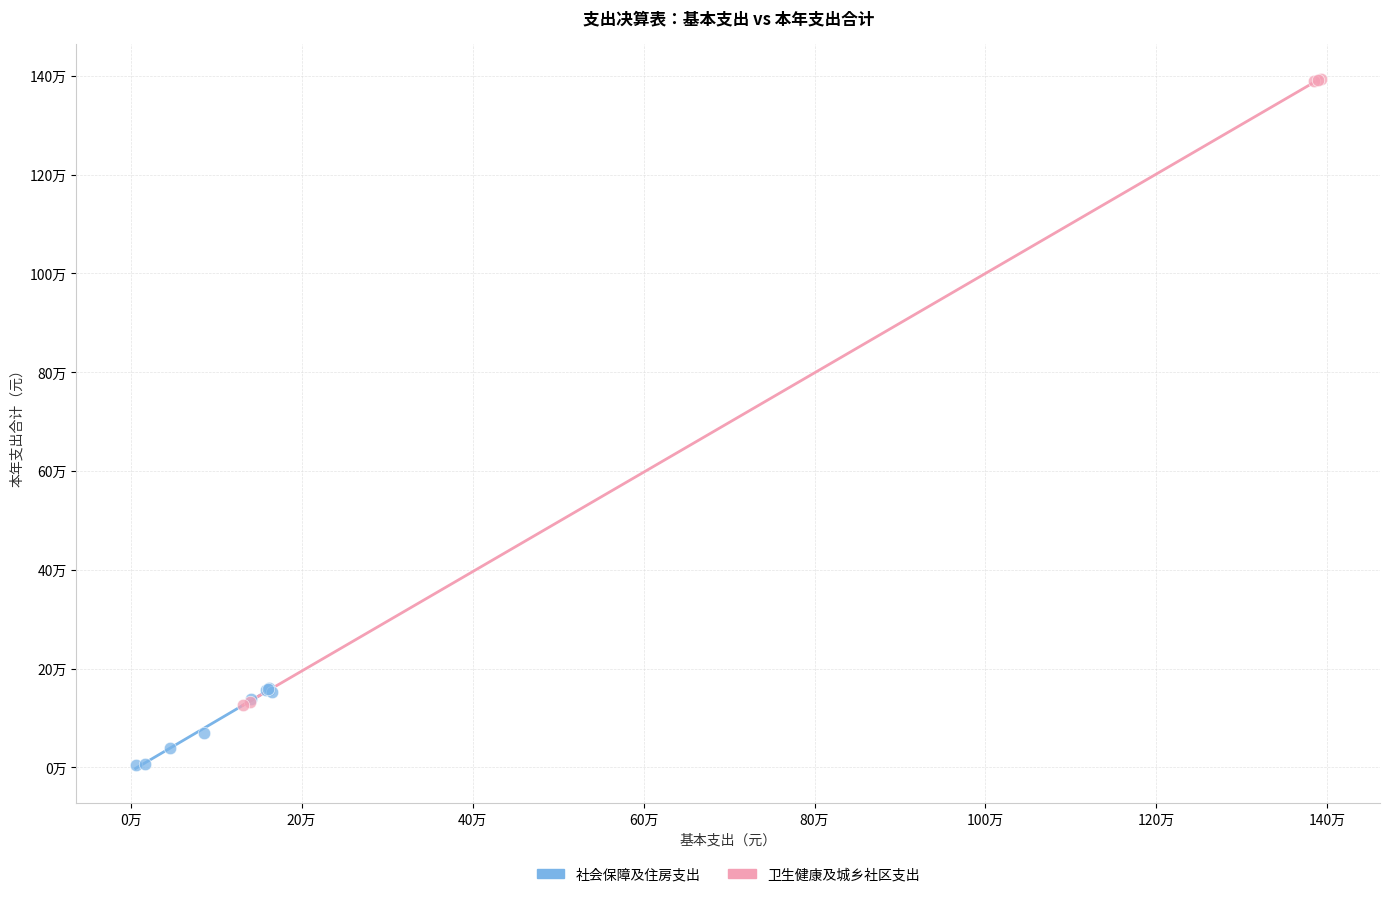

What are all the series names shown in the legend?

社会保障及住房支出, 卫生健康及城乡社区支出